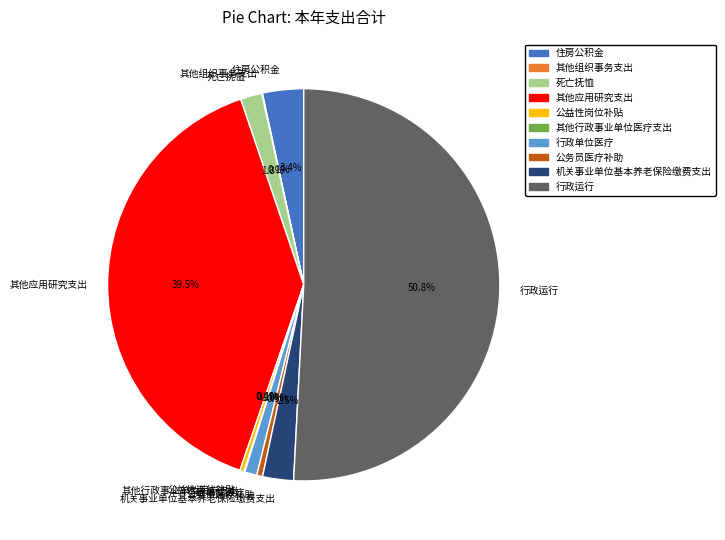

To the nearest percent, what is the combined percentage of 住房公积金 and 公益性岗位补贴?

4%